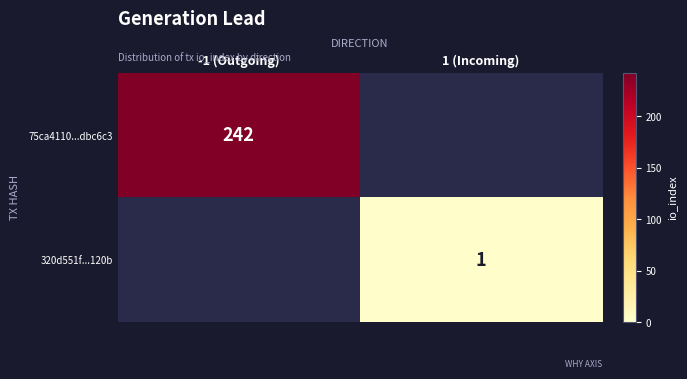

The value of 75ca4110...dbc6c3 at -1 (Outgoing) is 122. True or false?

False